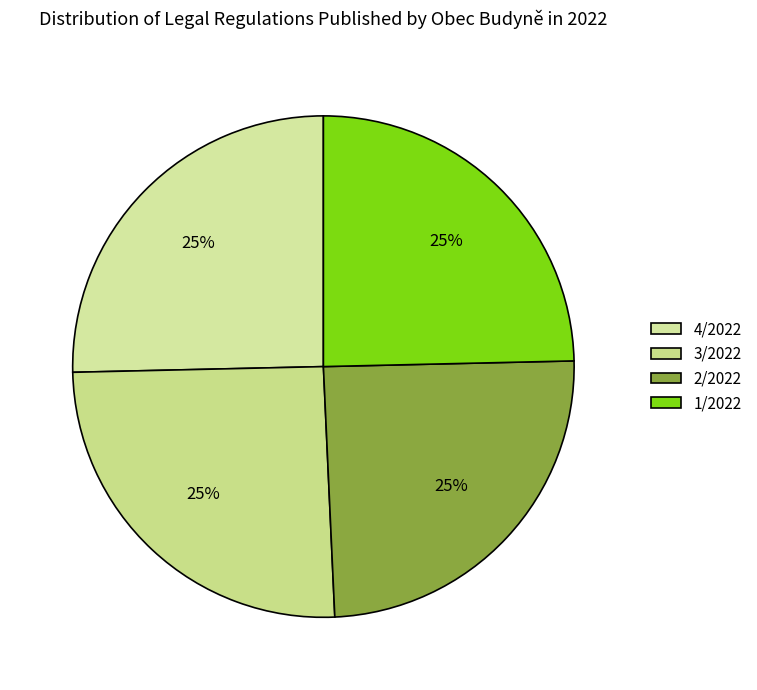

Combined, what portion of the pie is 4/2022 and 2/2022?

50.0%